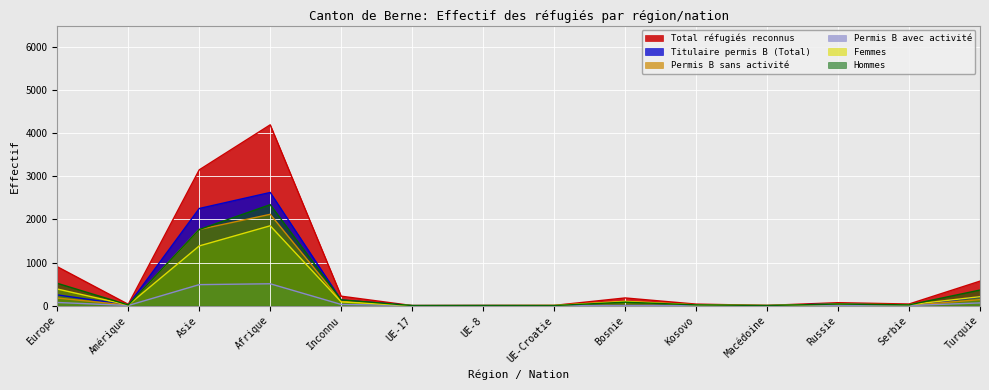

The Hommes series shows 121 at Bosnie. True or false?

False